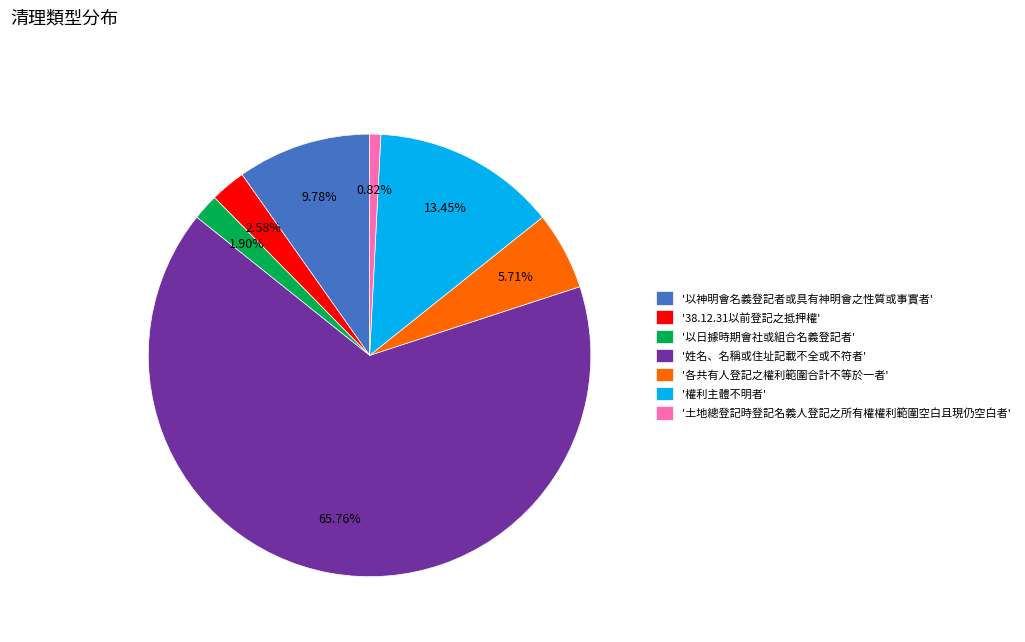

Which category has the biggest portion of the pie?

'姓名、名稱或住址記載不全或不符者'